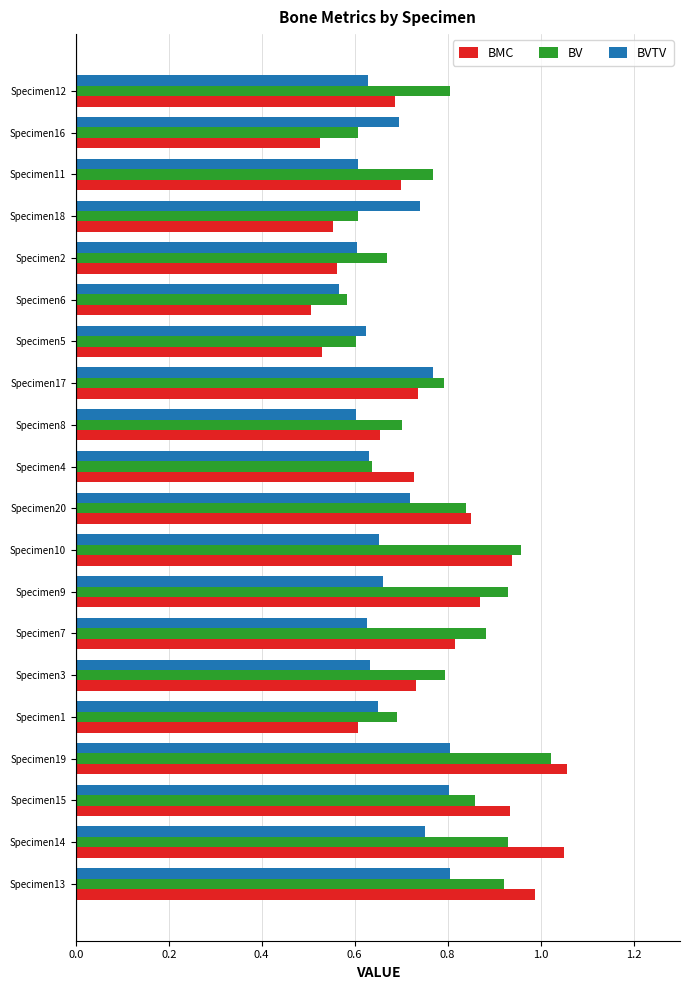

Rank the series by their maximum value, from highest to lowest.

BMC, BV, BVTV